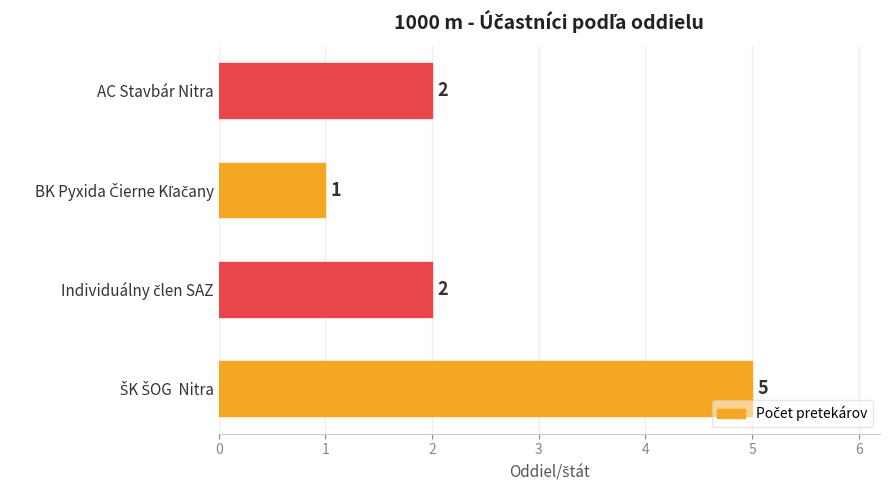

The value at AC Stavbár Nitra is 3. True or false?

False